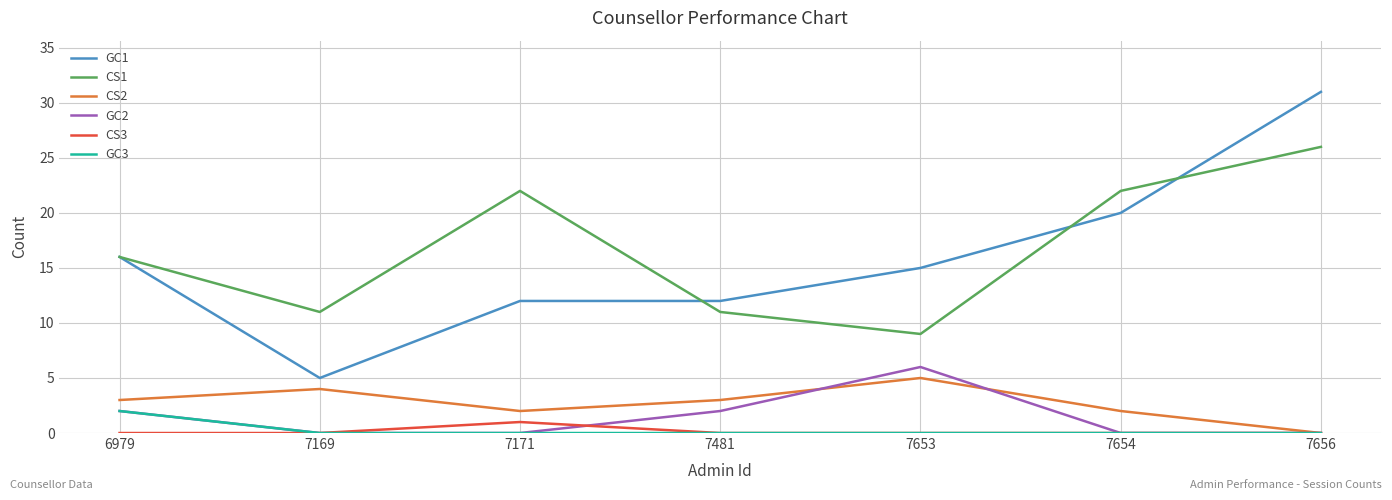

How many GC1 values are between 12 and 20?

5